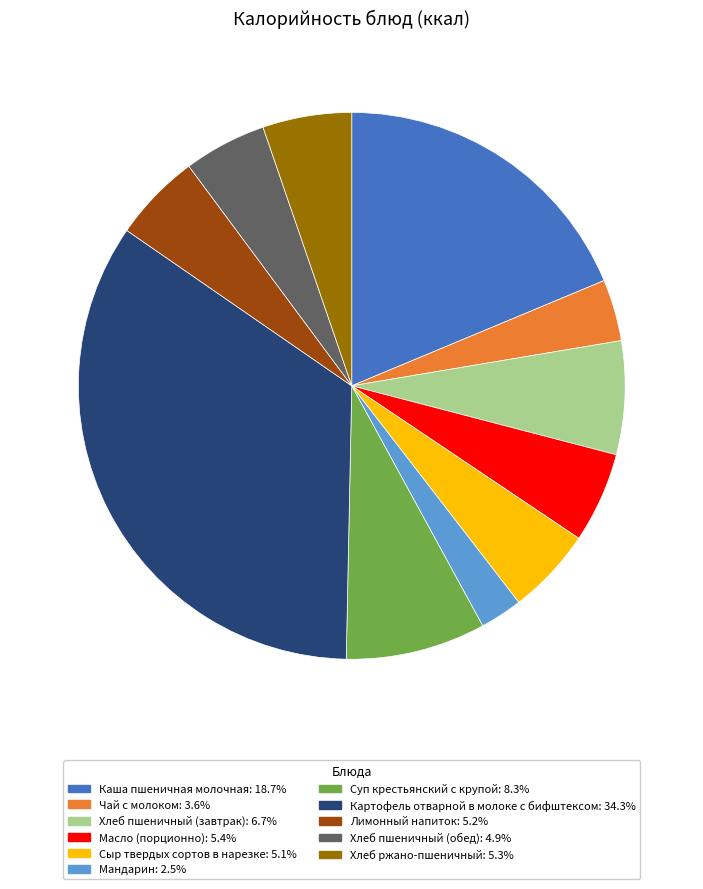

Is the sum of Сыр твердых сортов в нарезке and Картофель отварной в молоке с бифштексом greater than half?

No